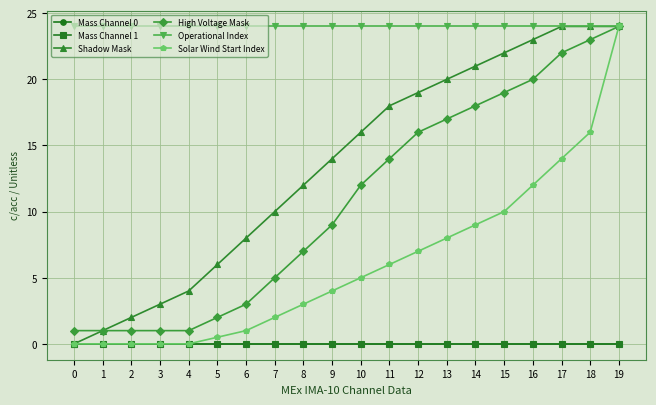

List the labels in order of Mass Channel 1 value, smallest first.

0, 1, 2, 3, 4, 5, 6, 7, 8, 9, 10, 11, 12, 13, 14, 15, 16, 17, 18, 19